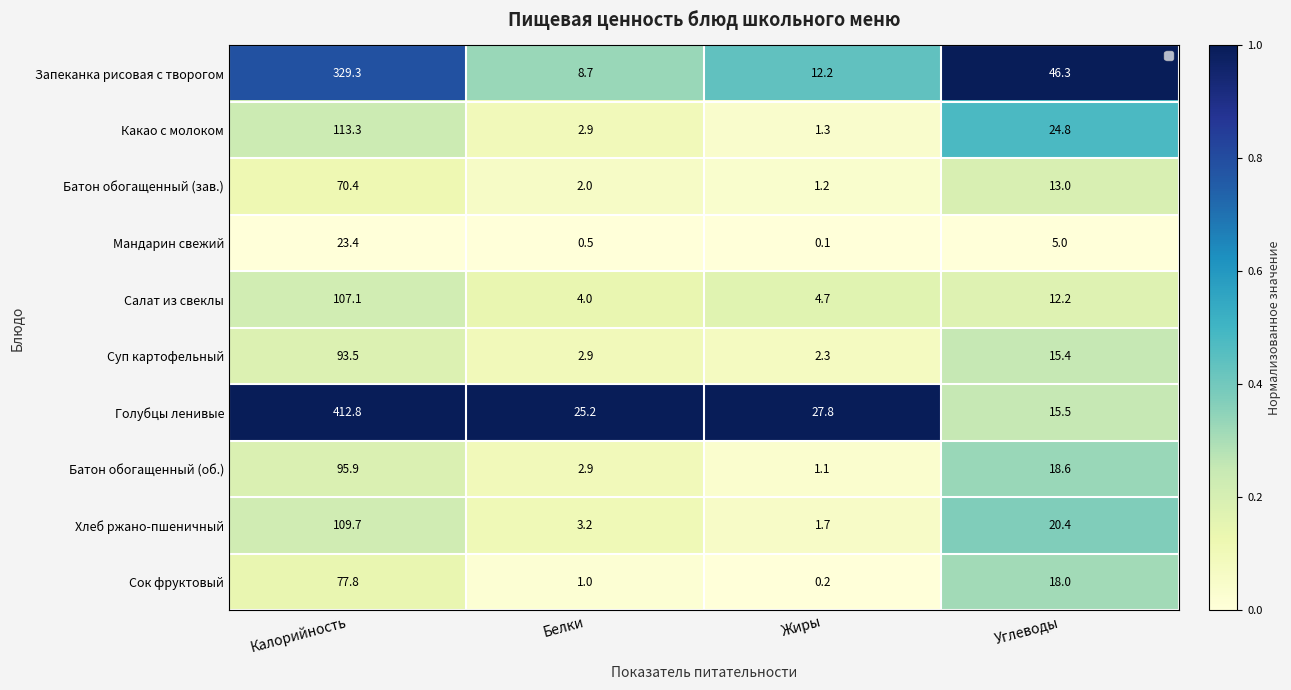

Is it true that Суп картофельный equals 0.2 at Калорийность?

True